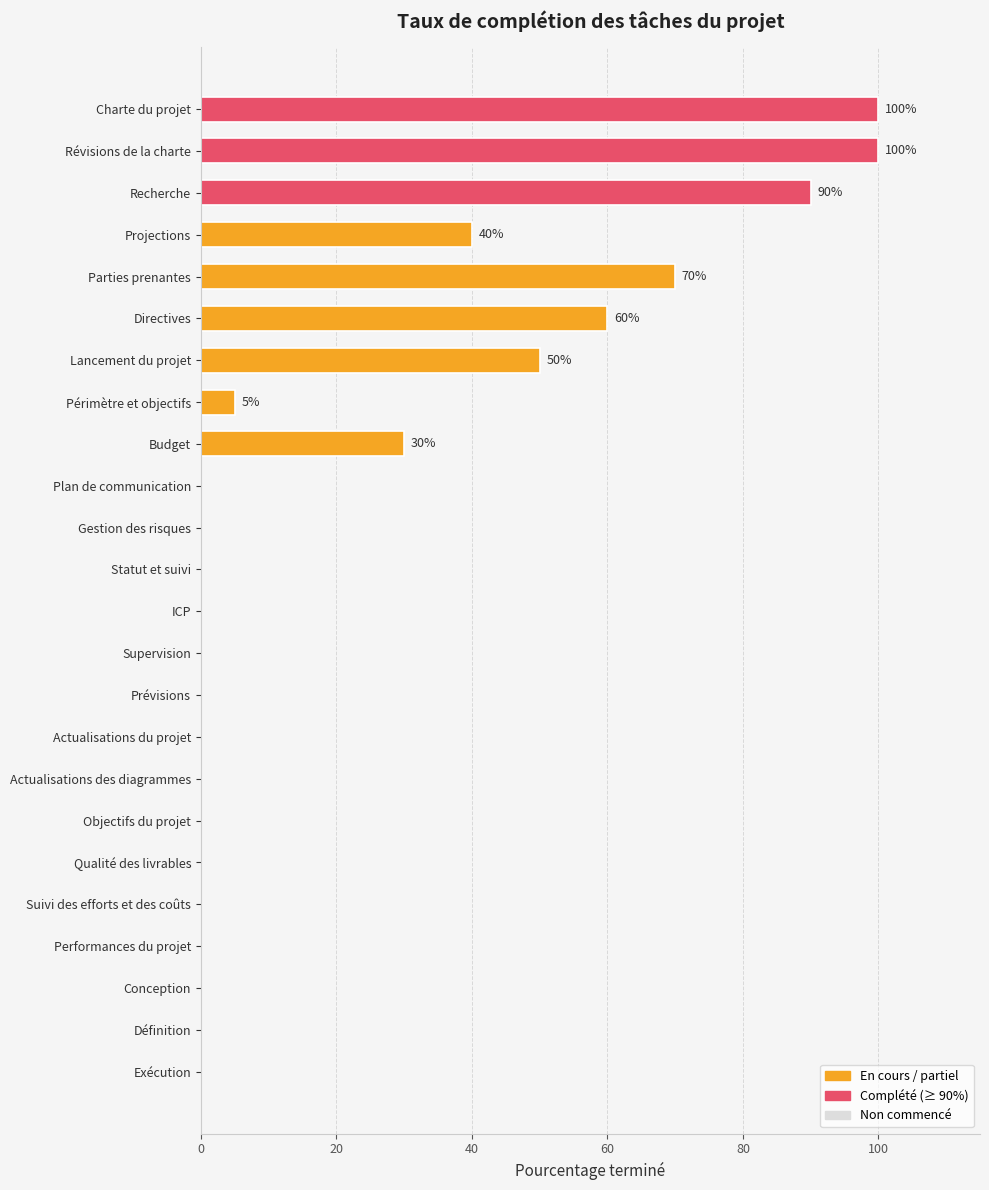

What is the sum of all values?

545